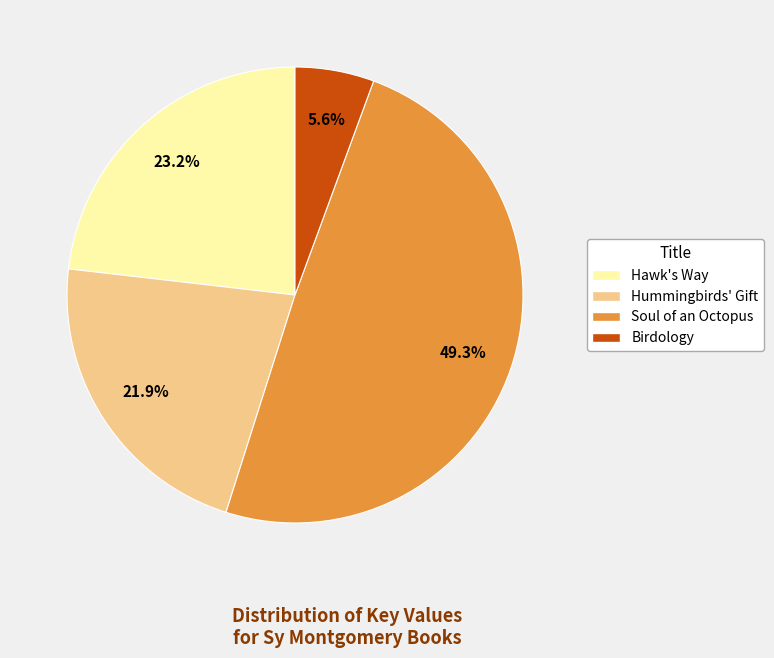

The Birdology slice represents 1% of the pie. True or false?

False